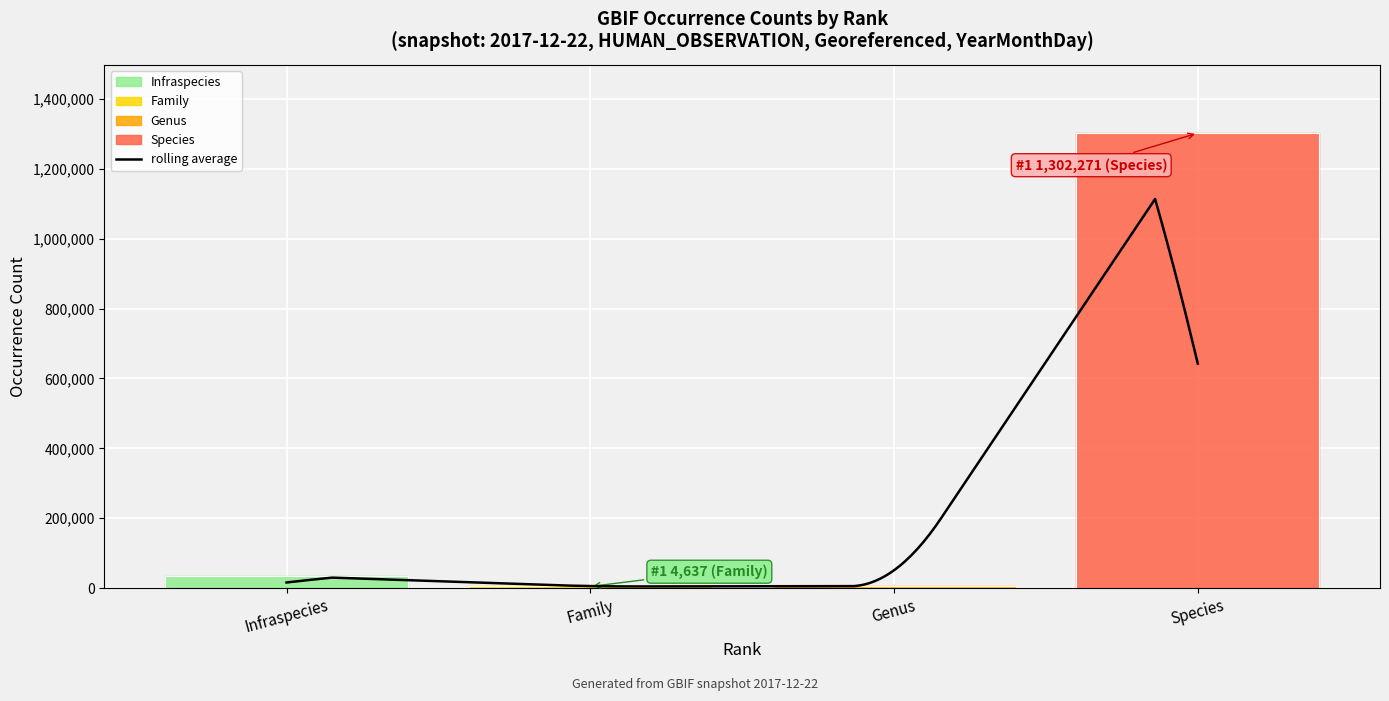

What is the label of the 1st point from the left?

Infraspecies